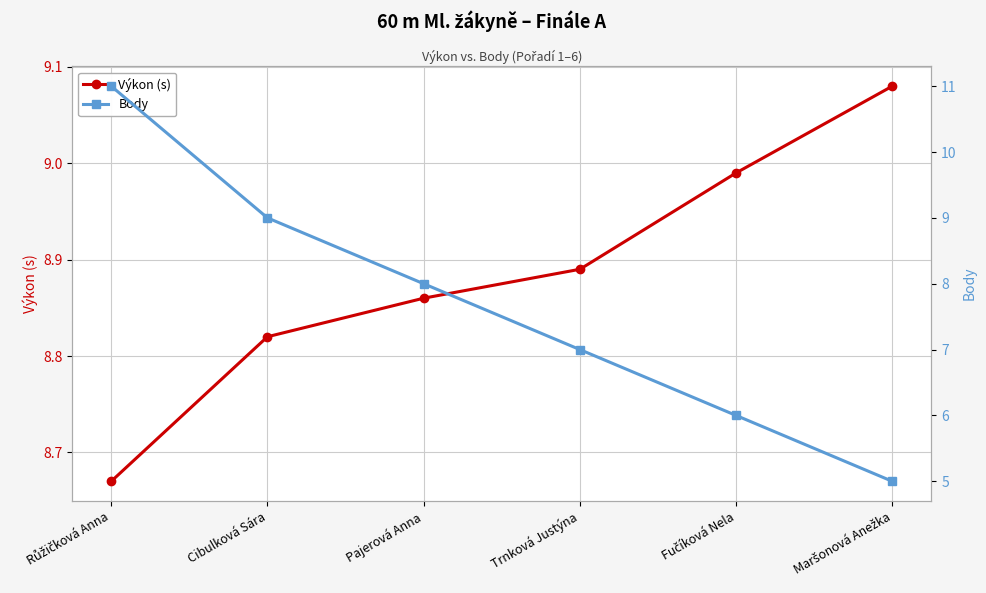

What is the total value across all series at Maršonová Anežka?

14.1